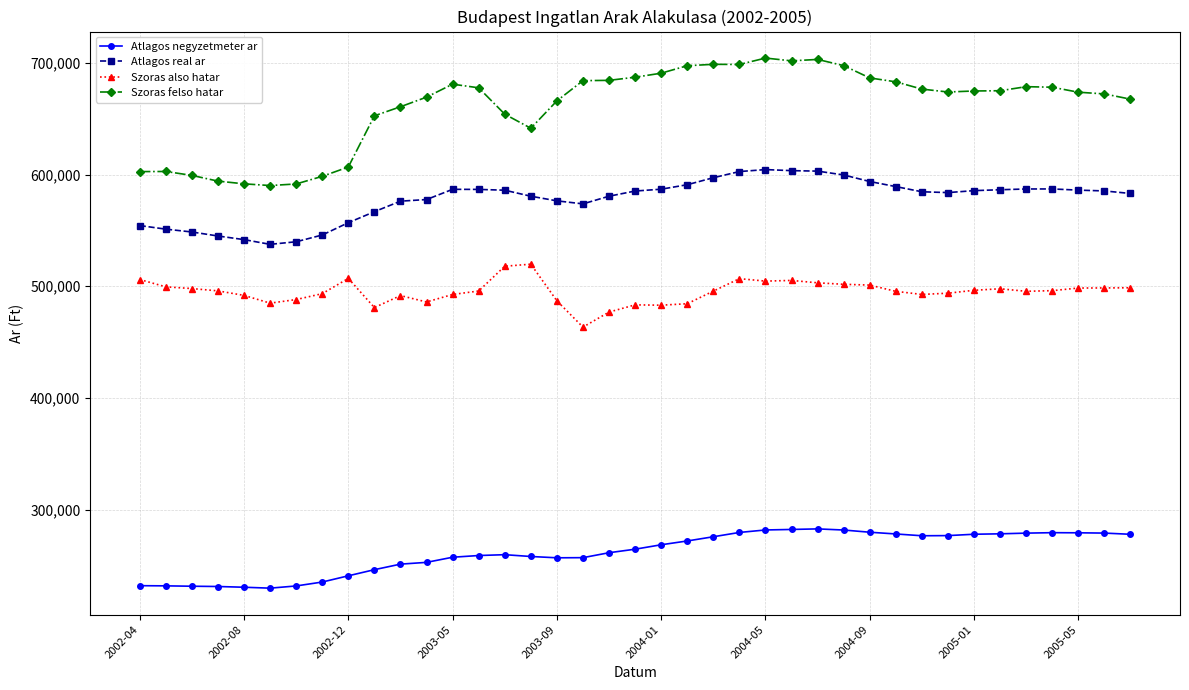

True or false: Atlagos negyzetmeter ar and Atlagos real ar intersect in this chart.

False